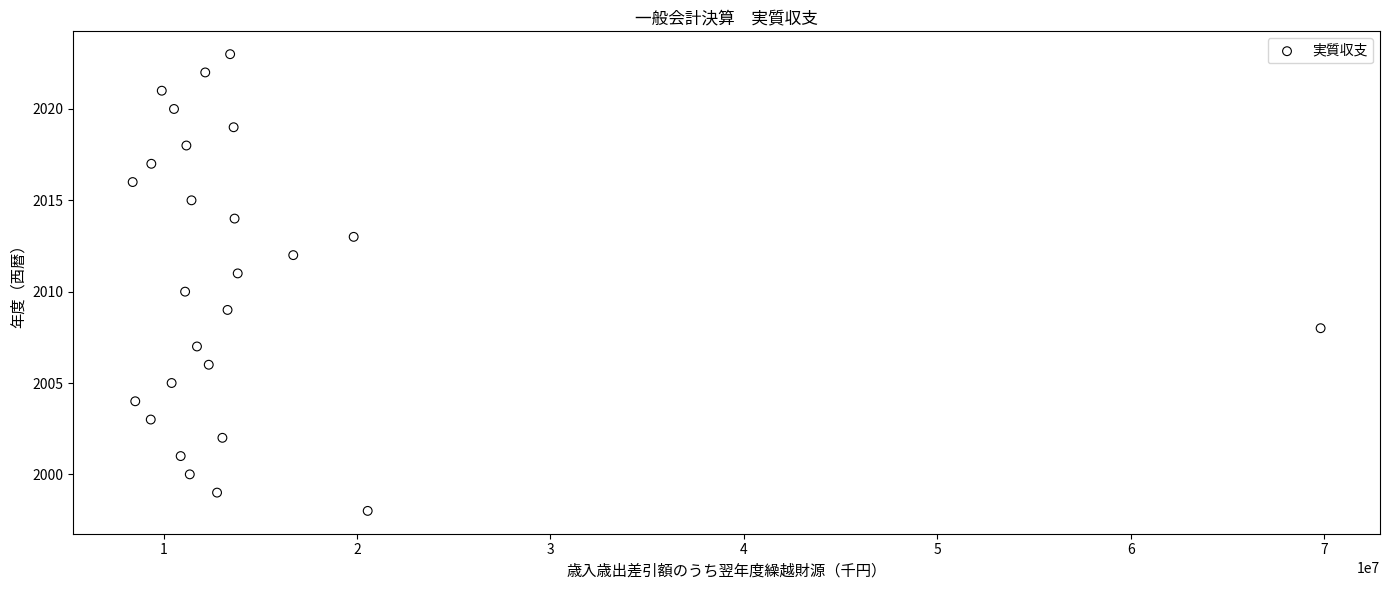

List the coordinates of all points as (X, Y) pairs, reading left to right.

(8404347, 2016)  (8537903, 2004)  (9338570, 2003)  (9368720, 2017)  (9908201, 2021)  (10418074, 2005)  (10541263, 2020)  (10885792, 2001)  (11115357, 2010)  (11181228, 2018)  (11357030, 2000)  (11445401, 2015)  (11728647, 2007)  (12156417, 2022)  (12337386, 2006)  (12766757, 1999)  (13043466, 2002)  (13309412, 2009)  (13442902, 2023)  (13623540, 2019)  (13672713, 2014)  (13834612, 2011)  (16706062, 2012)  (19829797, 2013)  (20554686, 1998)  (69819694, 2008)